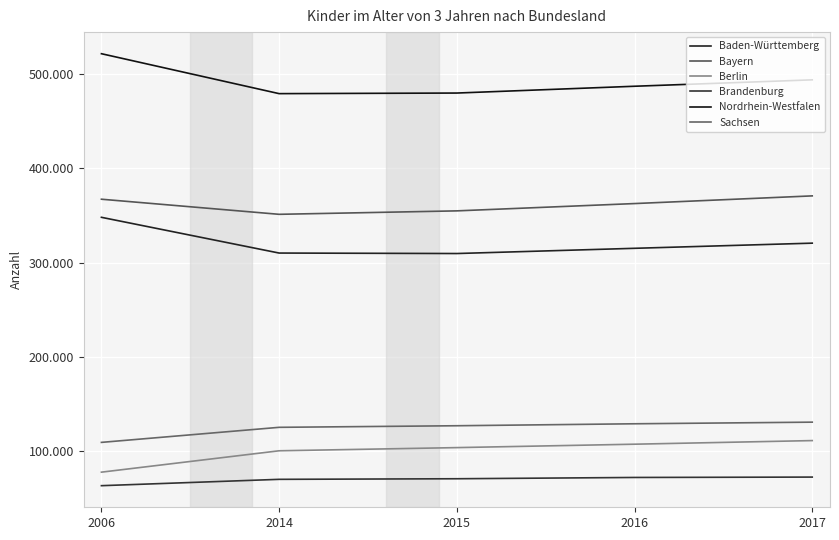

Is this an area chart (filled region under the line)?

No